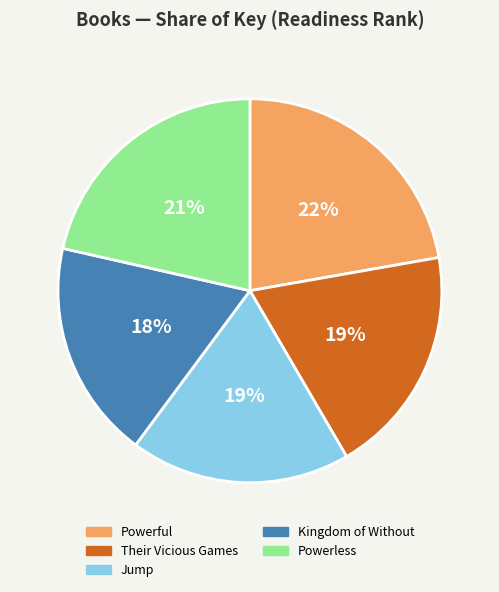

True or false: Kingdom of Without accounts for 18% of the total.

True